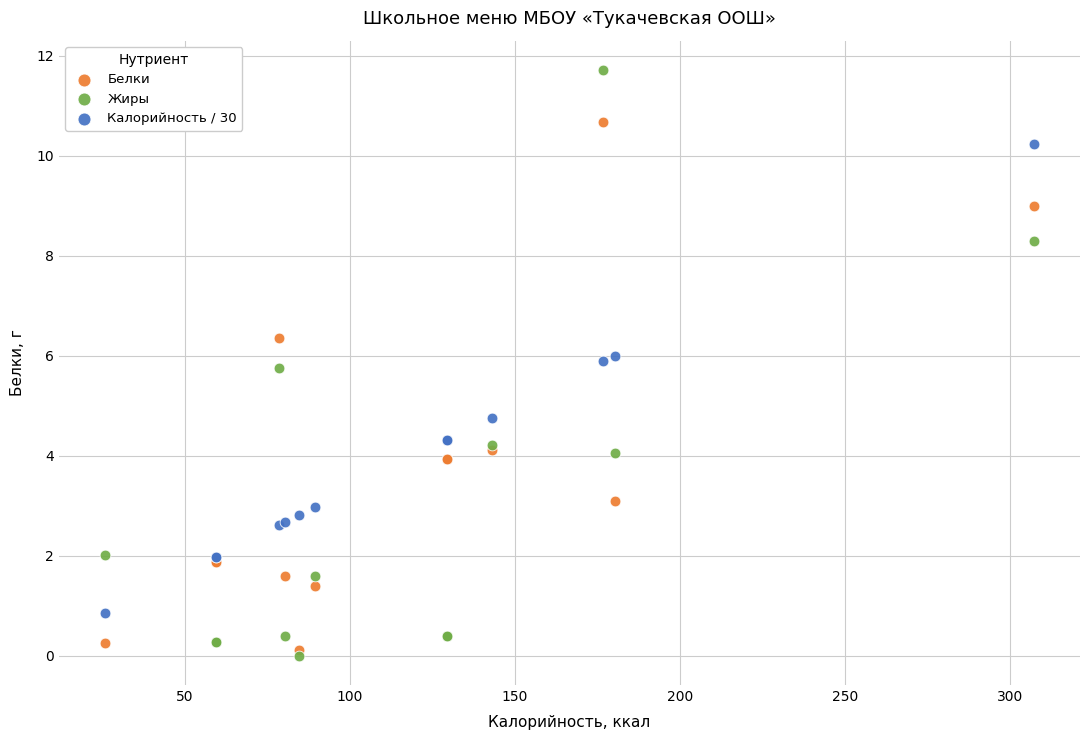

Which series contains the highest Y value?

Жиры